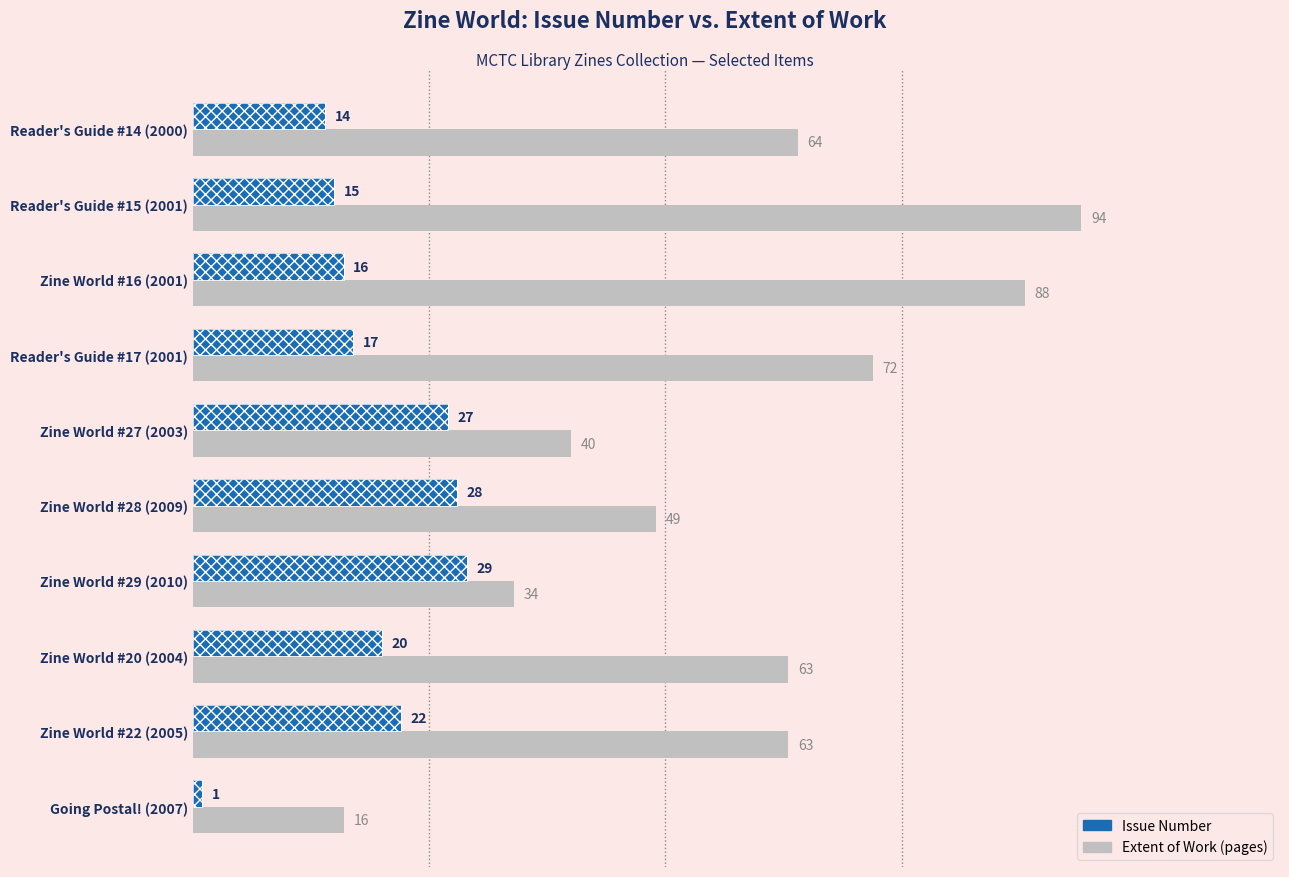

The Issue series shows 10 at Reader's Guide #14 (2000). True or false?

False